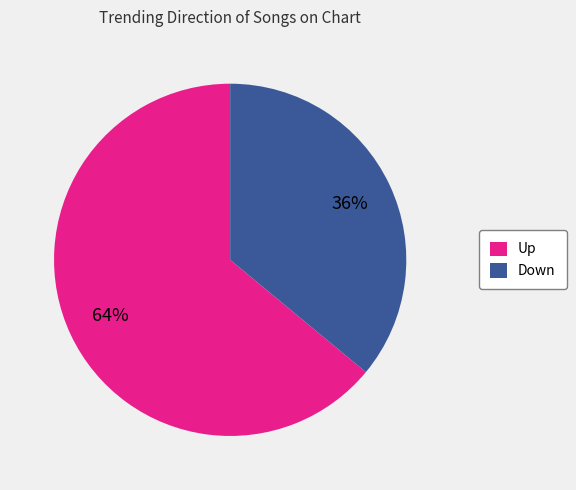

Rank the categories by value from lowest to highest.

Down, Up